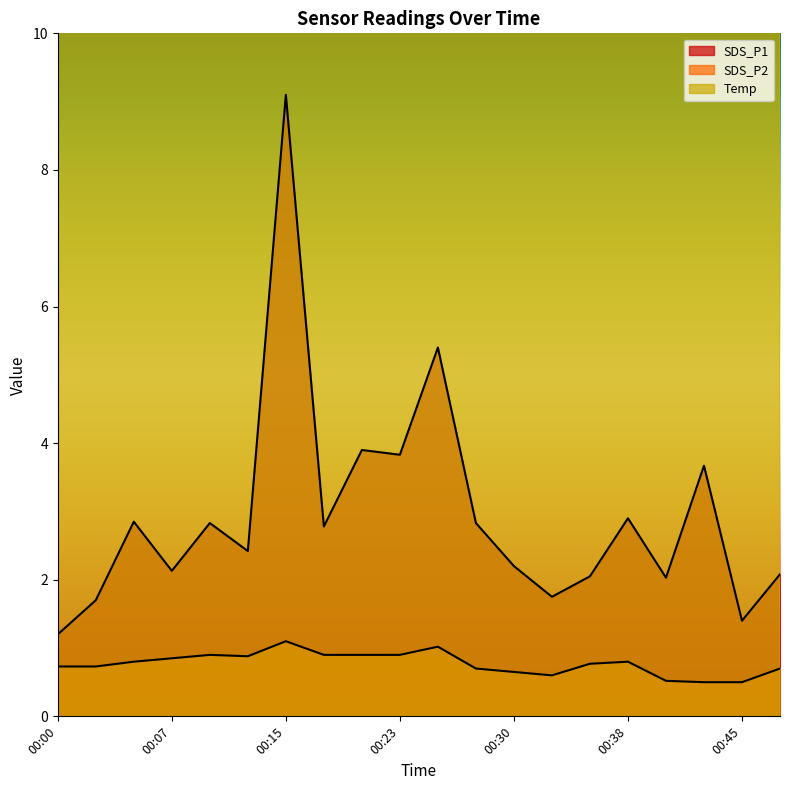

Between 00:35 and 00:48, which series saw the biggest shift?

Temp